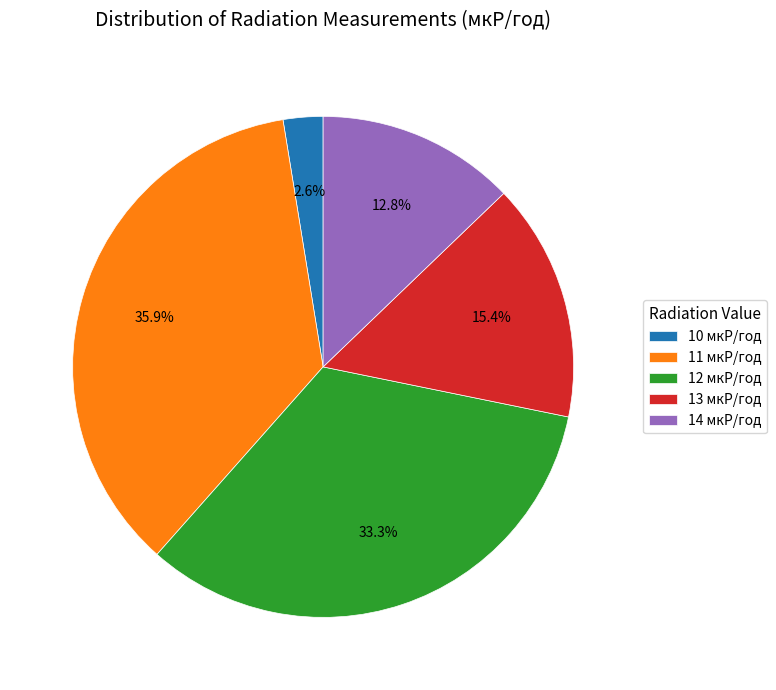

Do 13 мкР/год and 11 мкР/год together represent more than half of the pie?

Yes